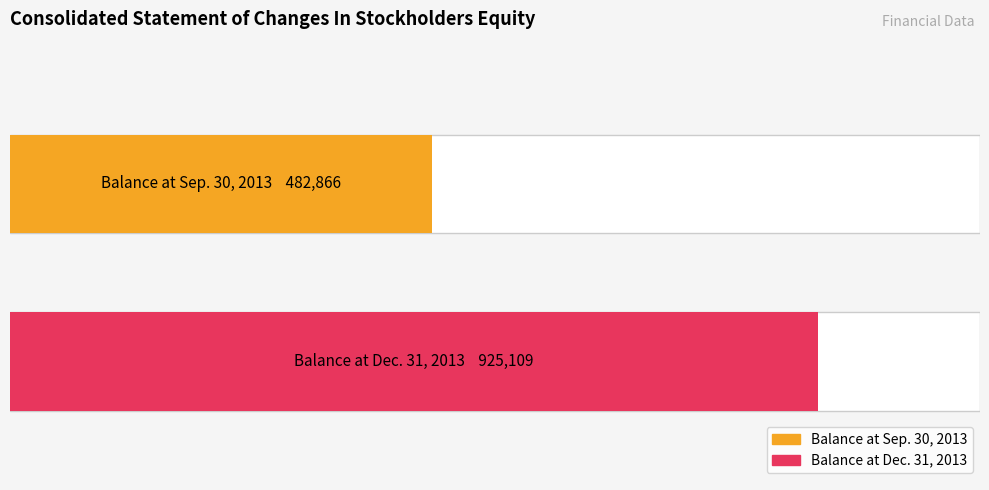

The chart shows a value of 1645188 at Balance at Dec. 31, 2013. True or false?

False